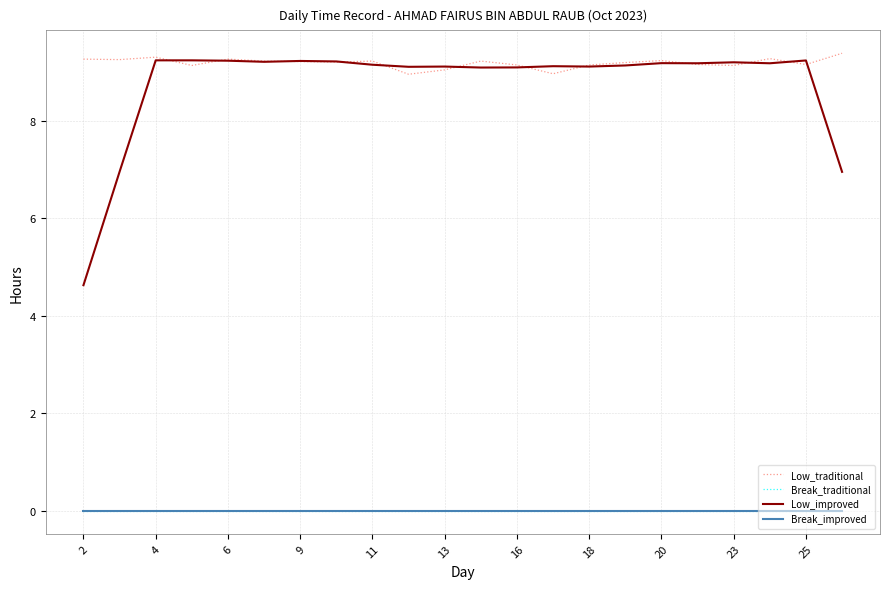

Does the chart display data point markers on the line(s)?

No